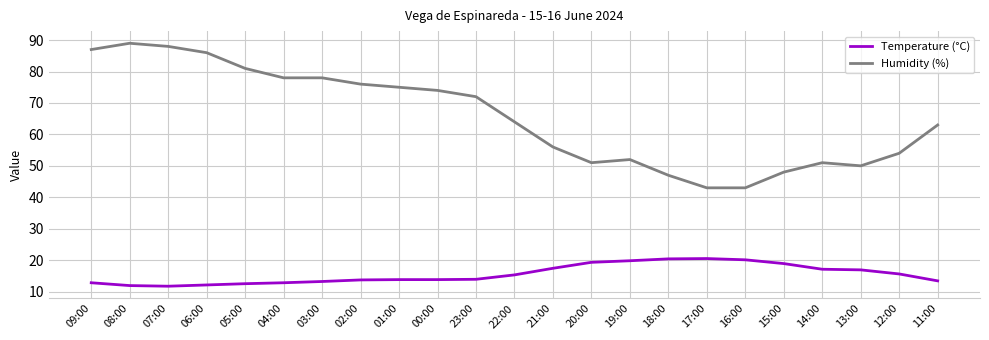

What is the sum of the Humidity (%) values at 14:00 and 12:00?

105.0